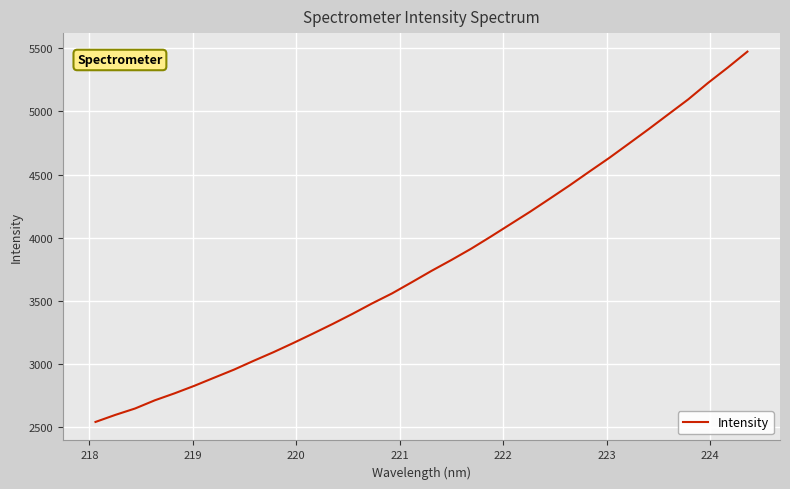

What is the smallest value displayed?

2542.8